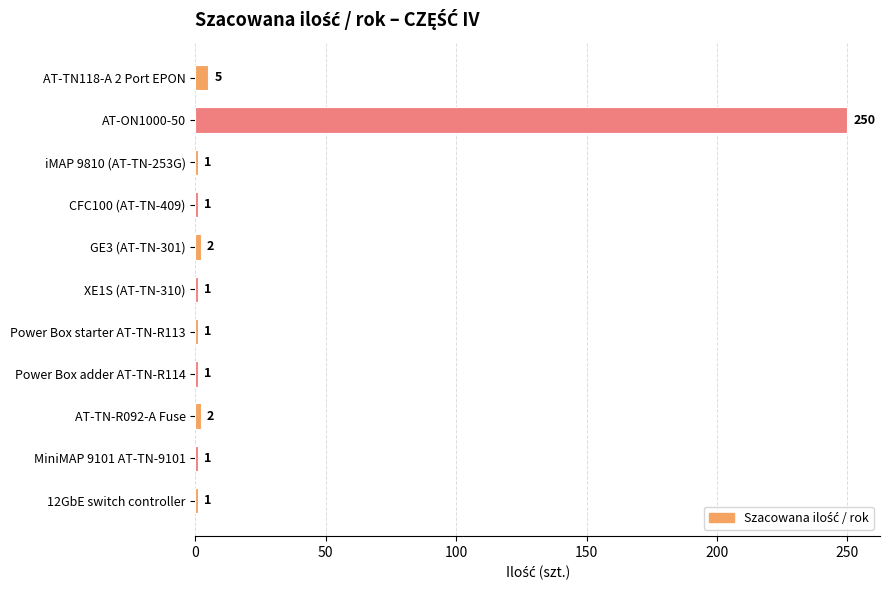

What is the greatest value displayed?

250